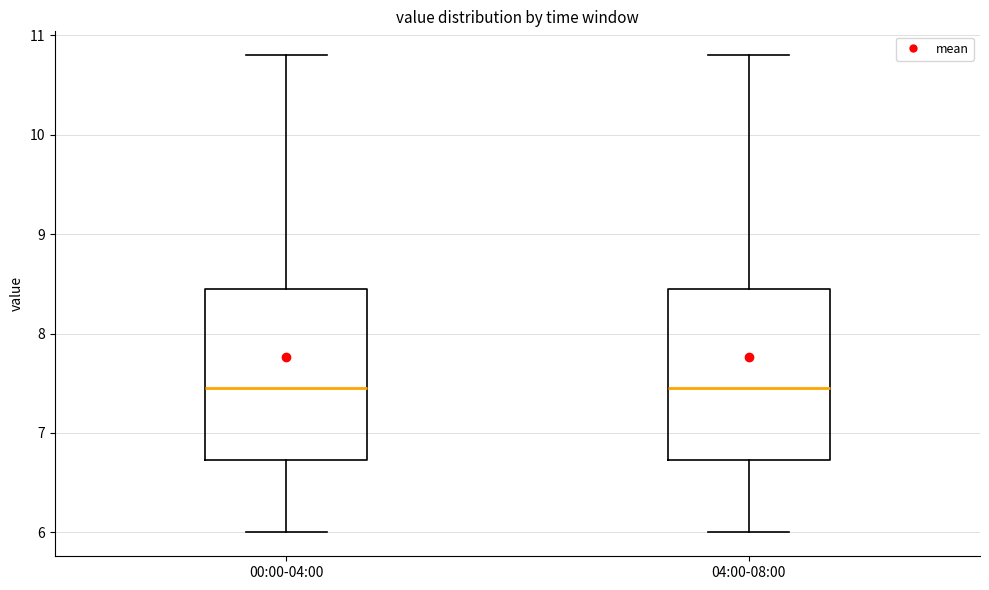

Where is the lower edge of the box for 00:00-04:00 on the y-axis? The values are not printed on the chart, so give them approximately, as read against the axis.

6.7